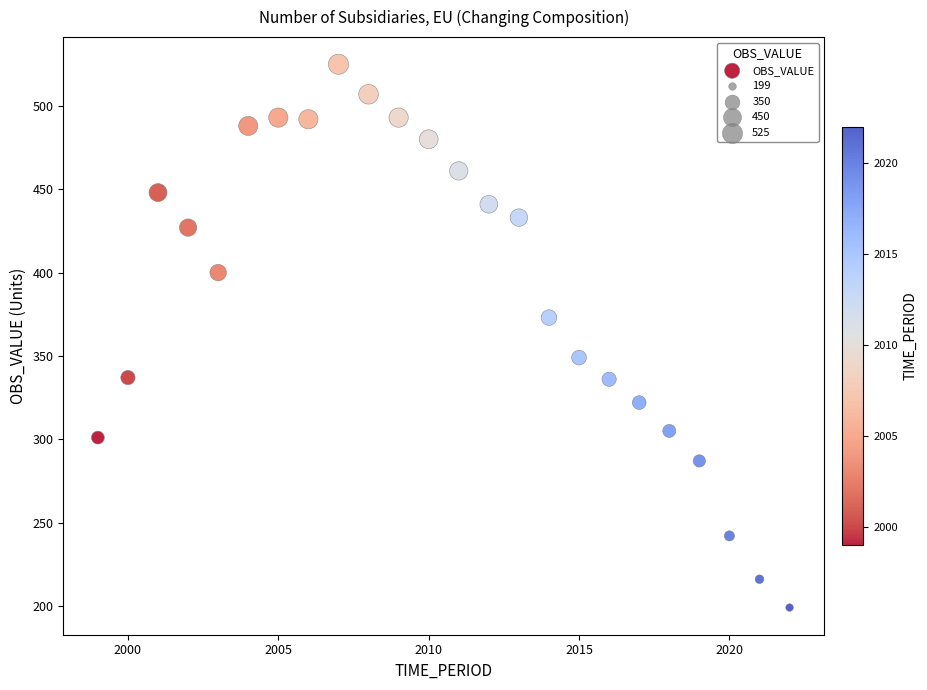

What is the range of Y values (max minus min)?

326